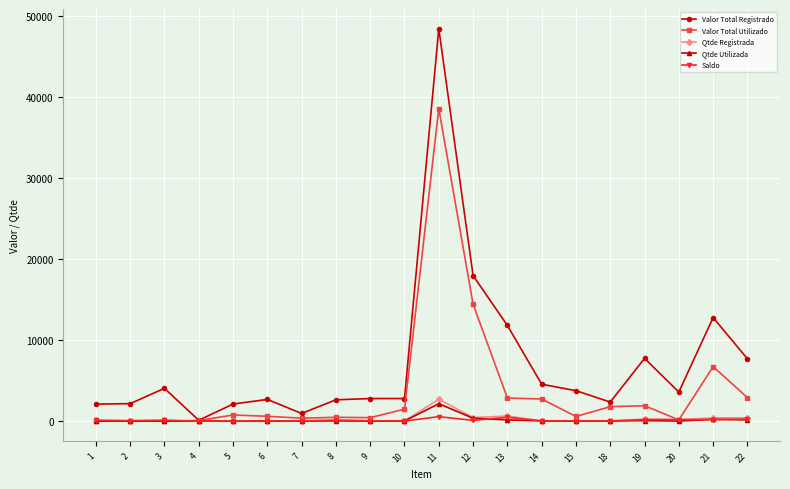

Between 3 and 21, which series saw the biggest shift?

Valor Total Registrado